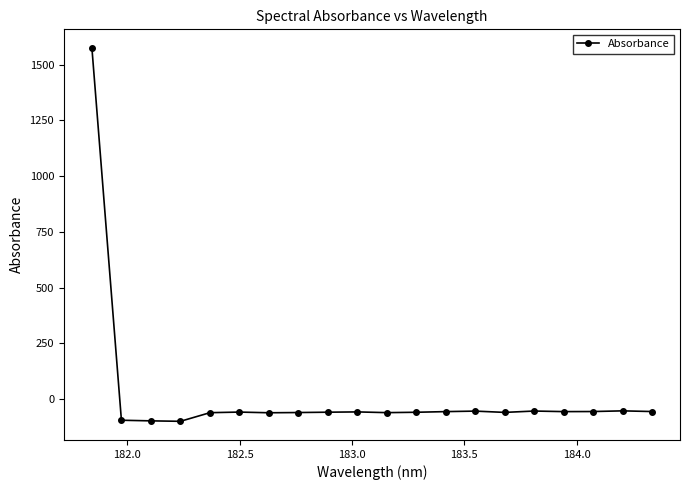

How many lines are shown in the chart?

1